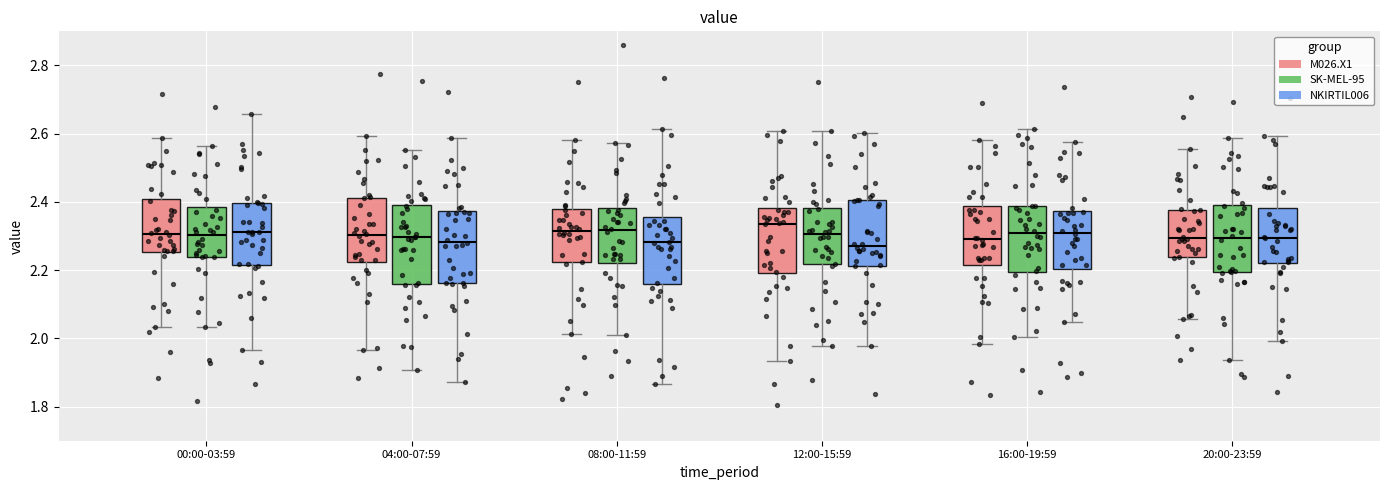

Where is the lower edge of the box for 00:00-03:59 (NKIRTIL006) on the y-axis? The values are not printed on the chart, so give them approximately, as read against the axis.

2.22